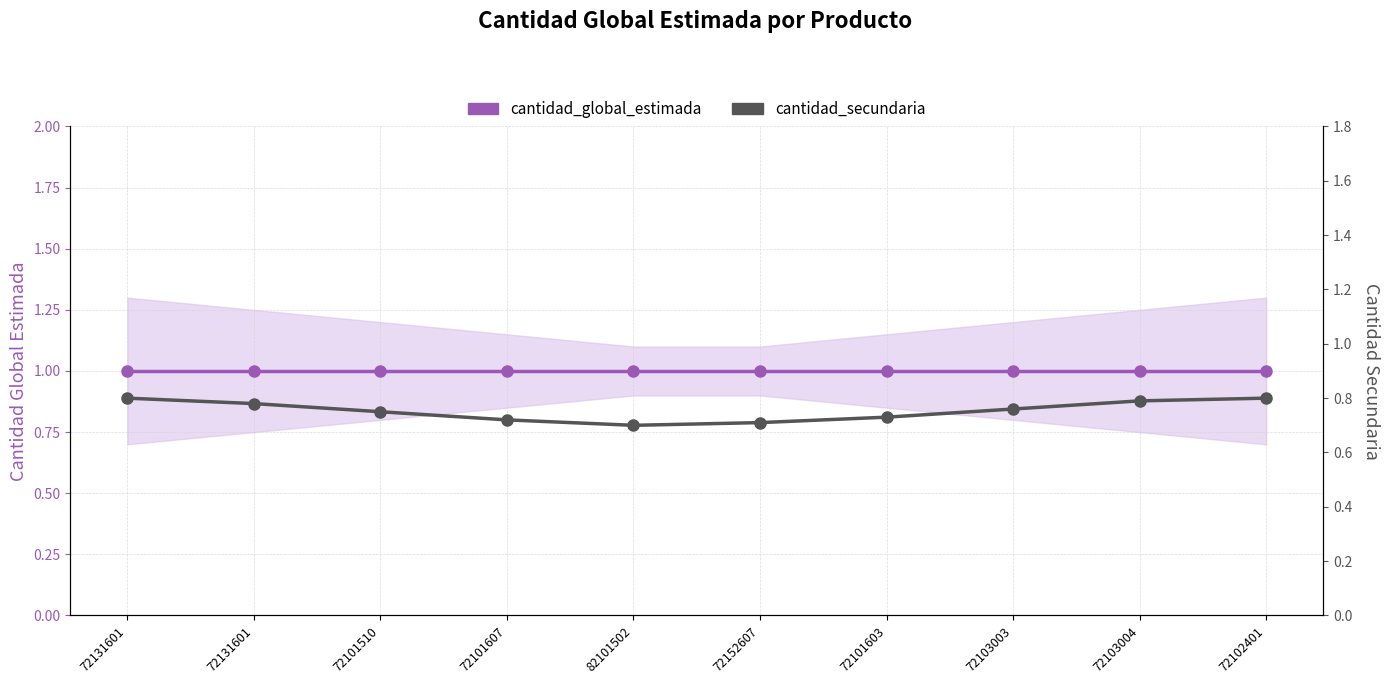

What is the maximum value shown in the chart?

1.0